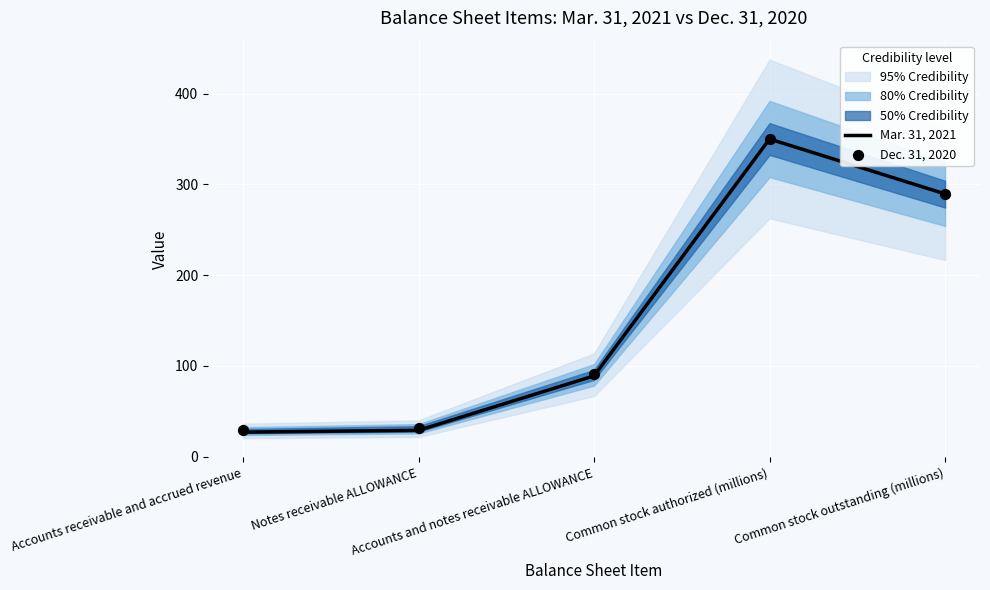

At how many categories does at least one series exceed 65?

3